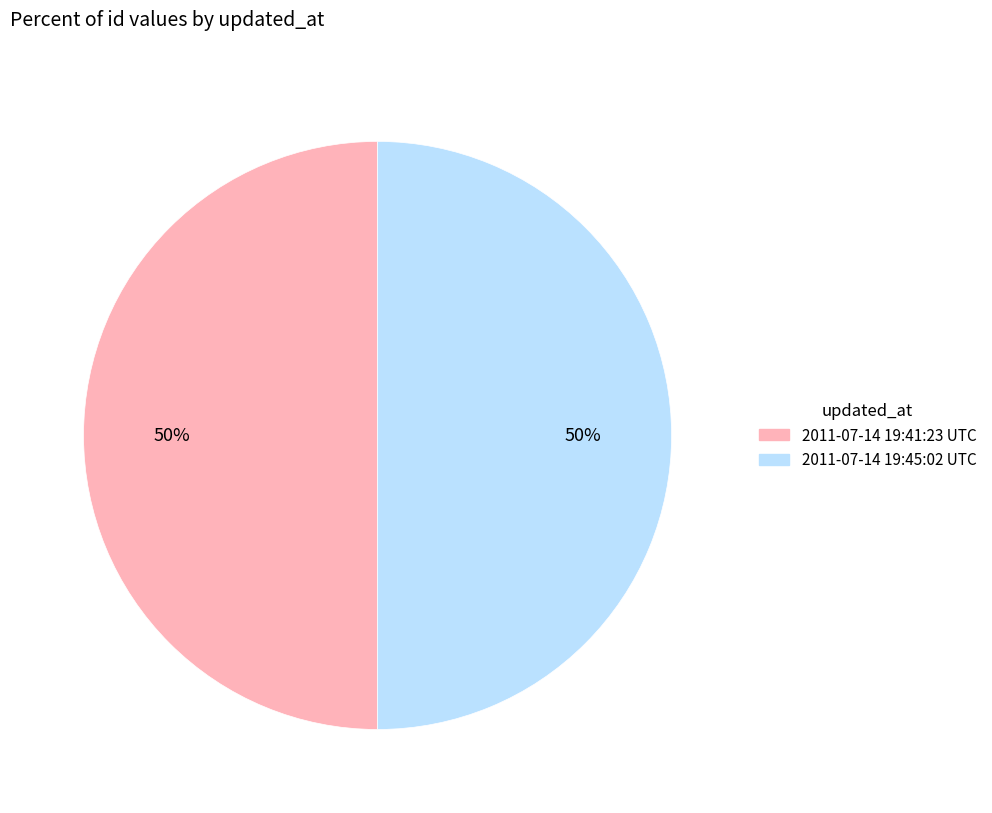

What percentage is the 2011-07-14 19:41:23 UTC slice, to the nearest percent?

50%